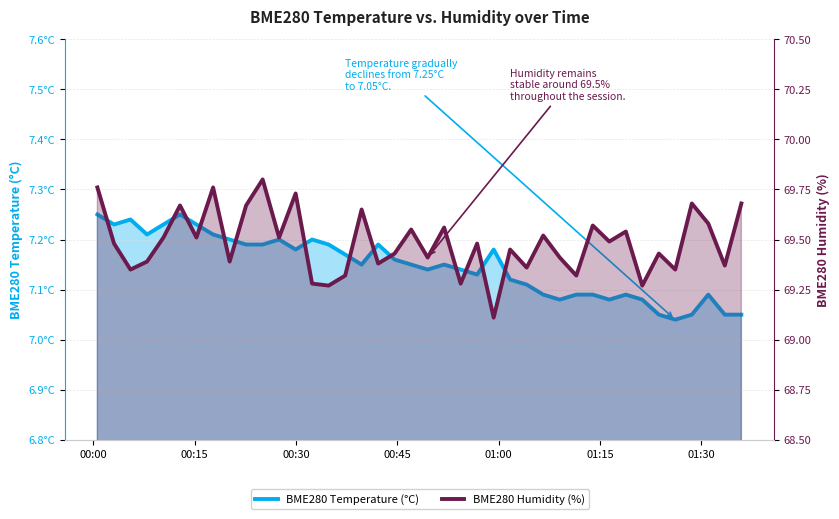

What is the label of the 3rd point from the left?

00:30